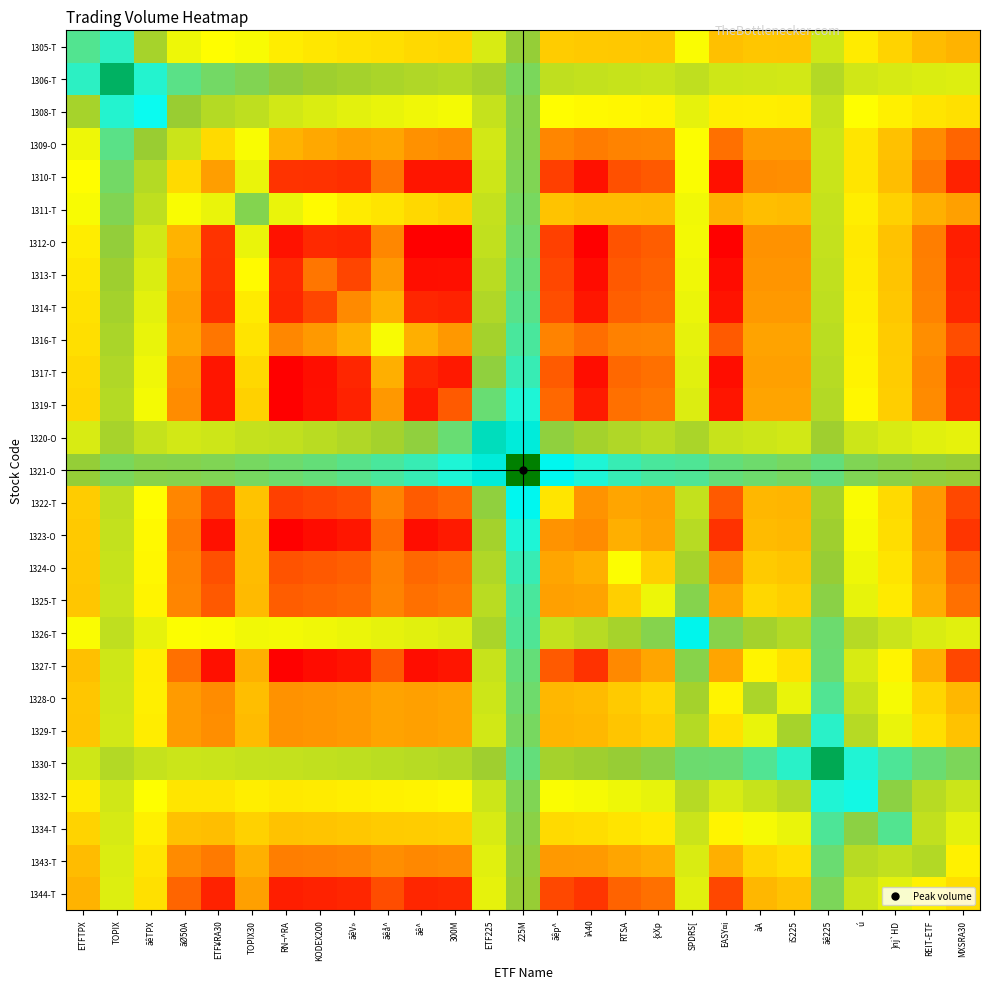

What is the maximum value shown in the chart?

5406666940.0